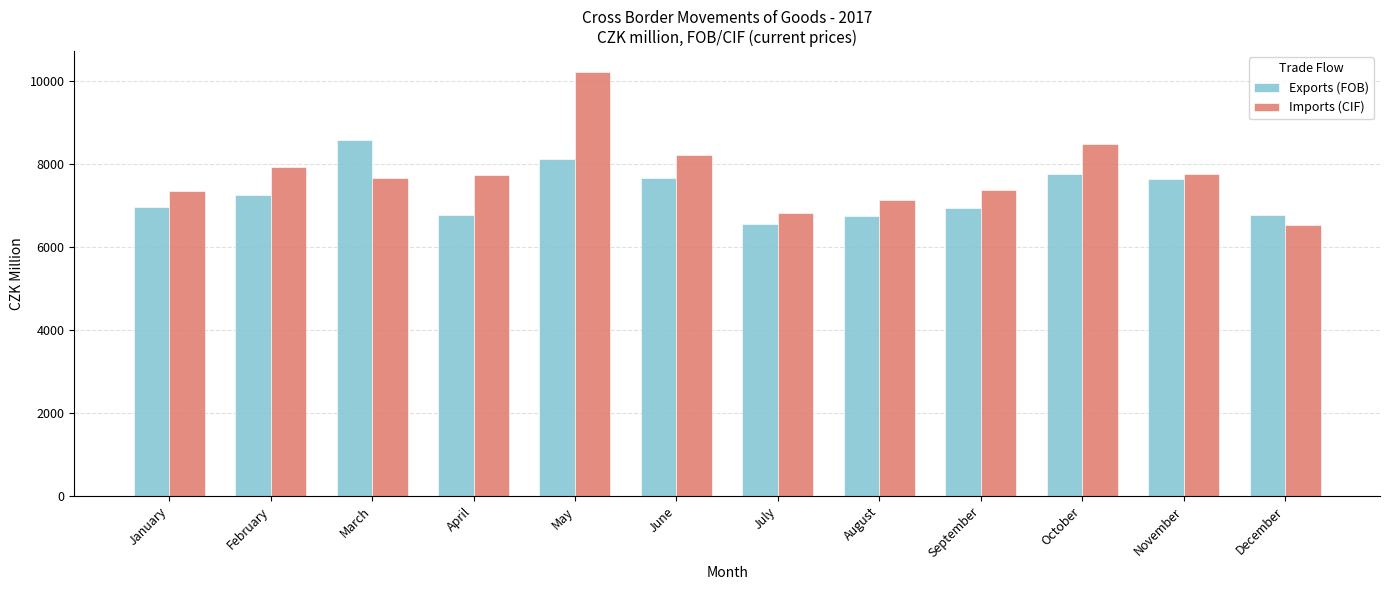

What is the smallest value displayed?

6540